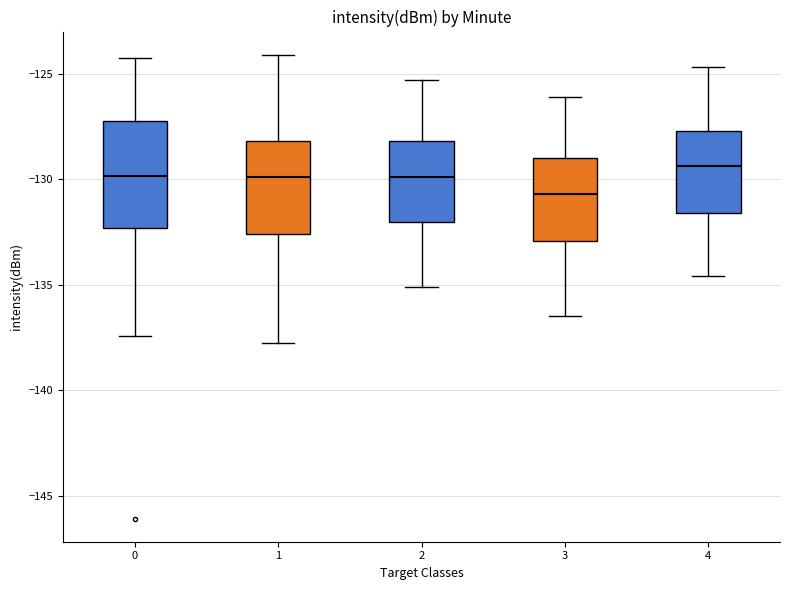

Which box's median line is the lowest?

3